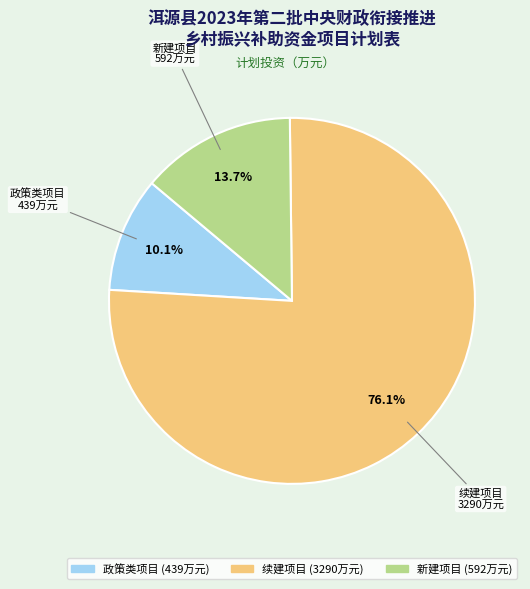

Does 续建项目 account for over 50% of the chart?

Yes